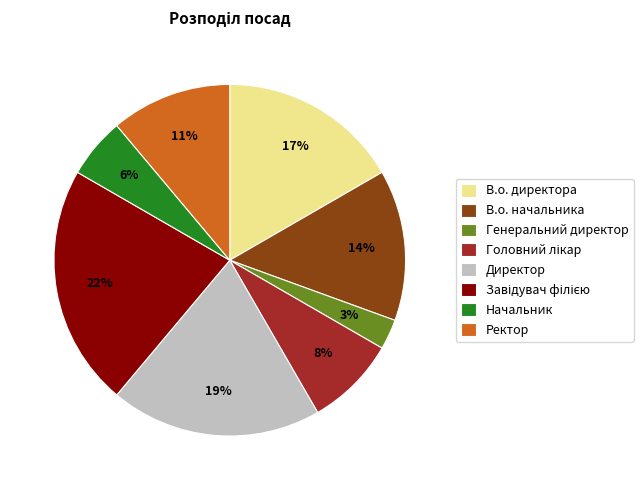

Between Директор and Начальник, which is larger?

Директор